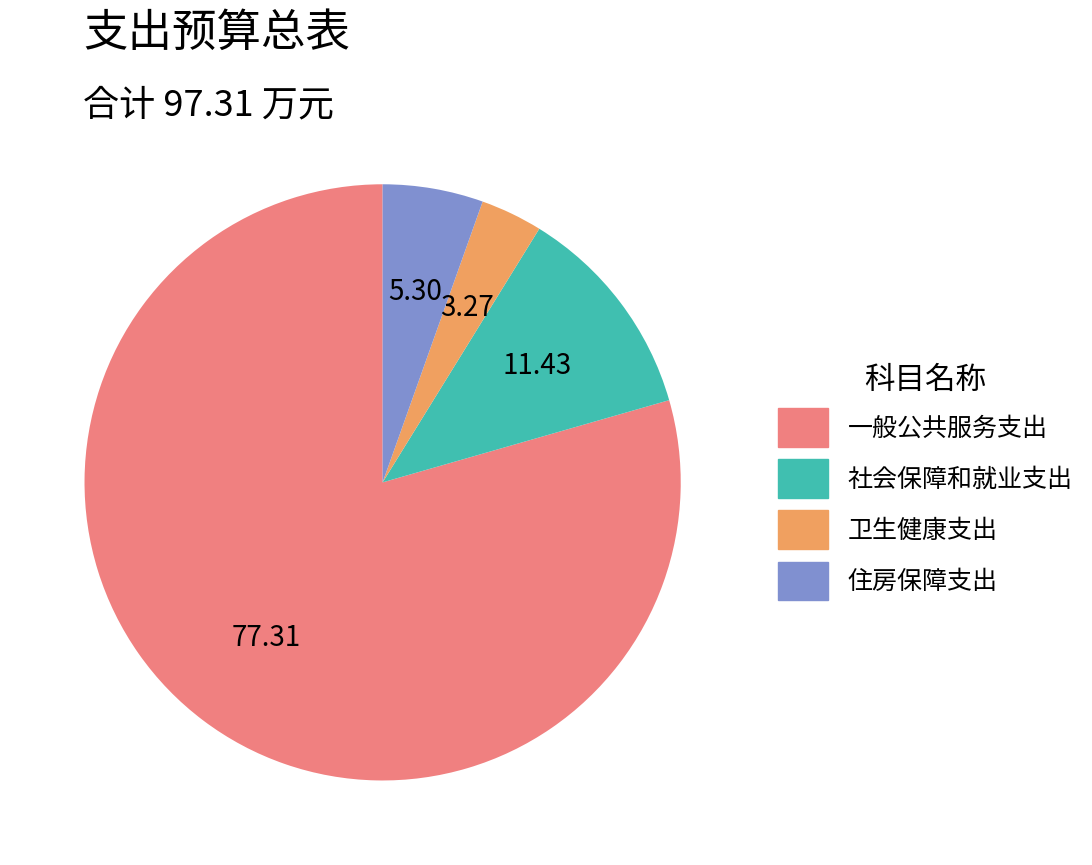

How many slices are in this pie chart?

4